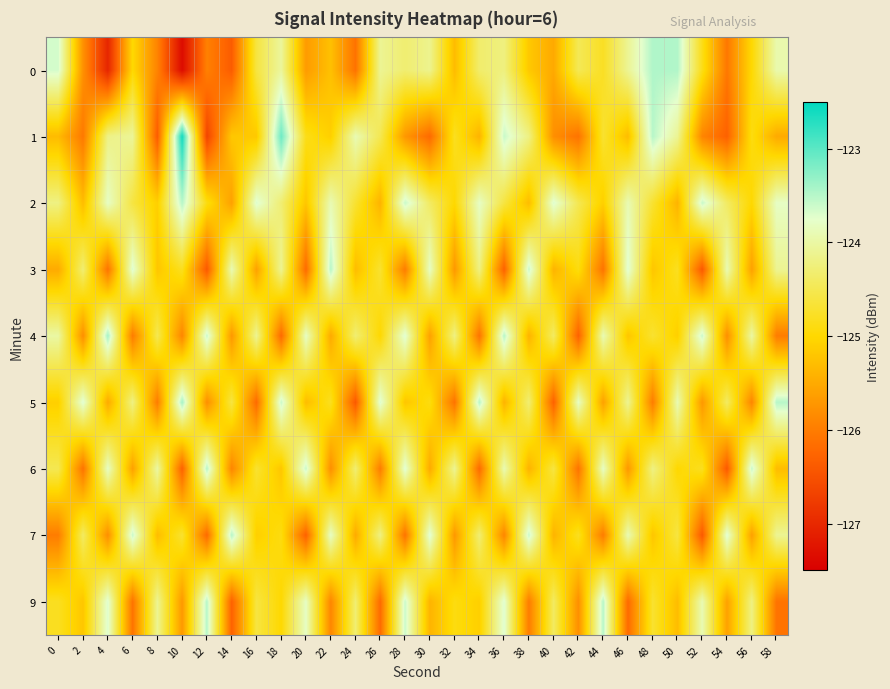

What is the spread (max minus min) of values at 46?

2.5